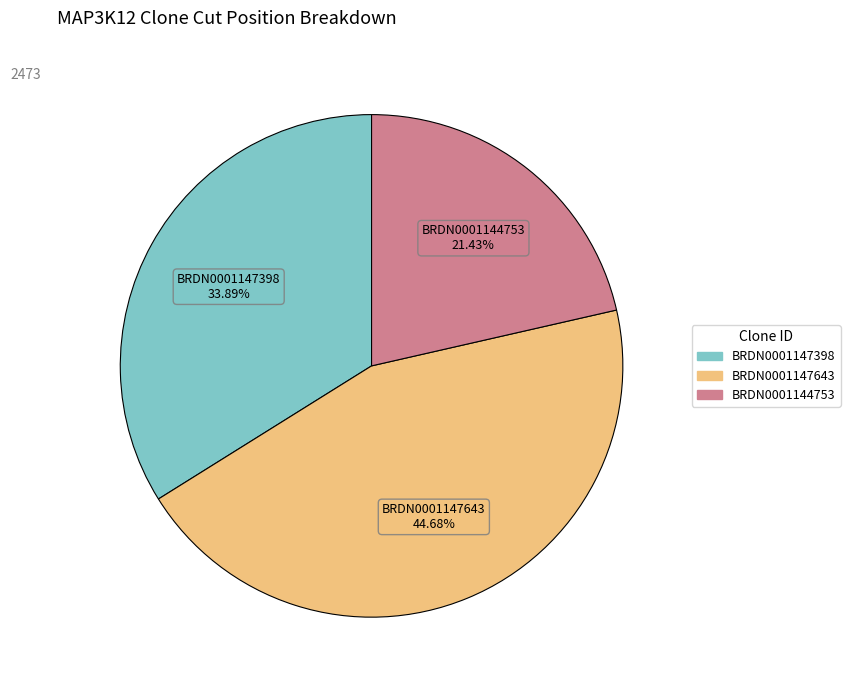

Does BRDN0001144753 account for over 50% of the chart?

No